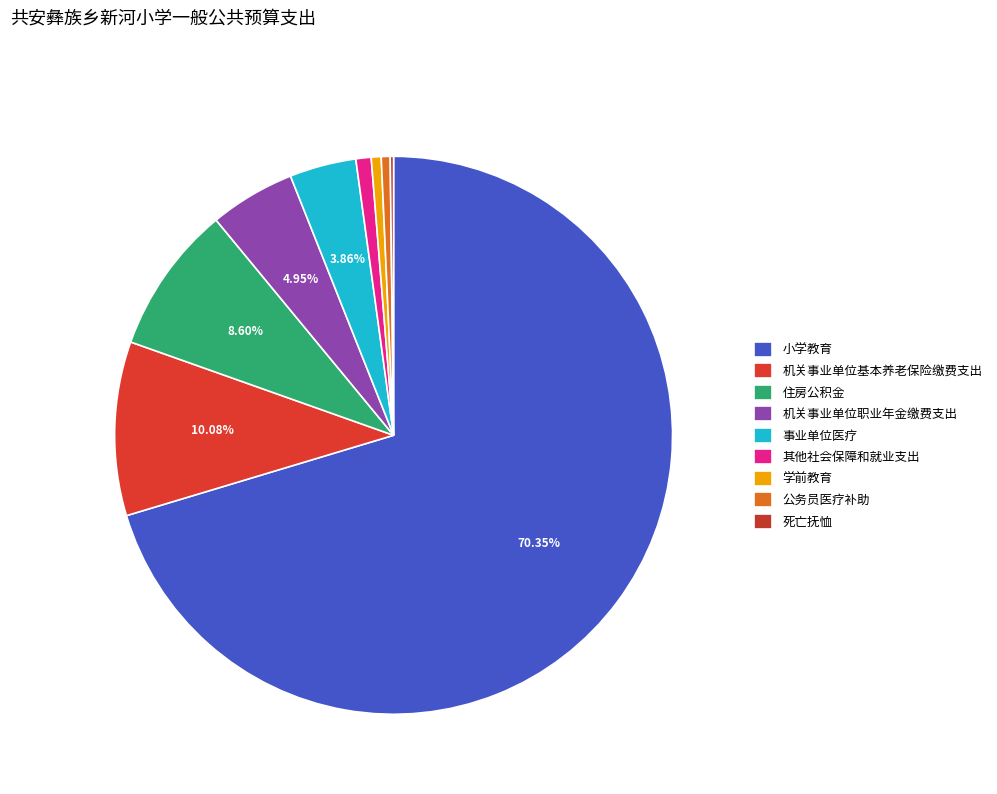

Which category accounts for the majority?

小学教育